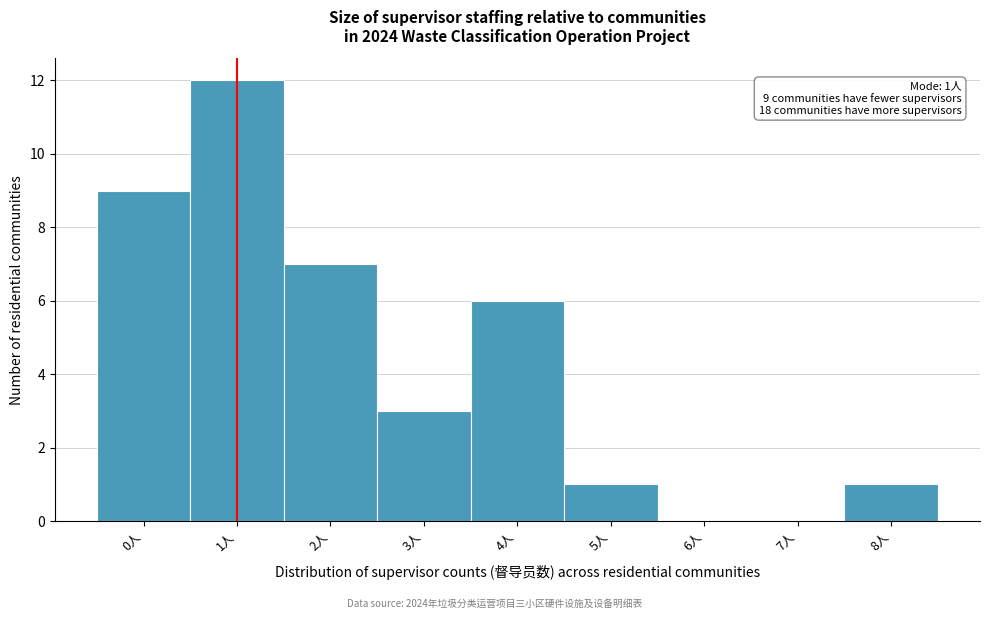

Which range on the x-axis has the tallest bar?

0.5 to 1.5